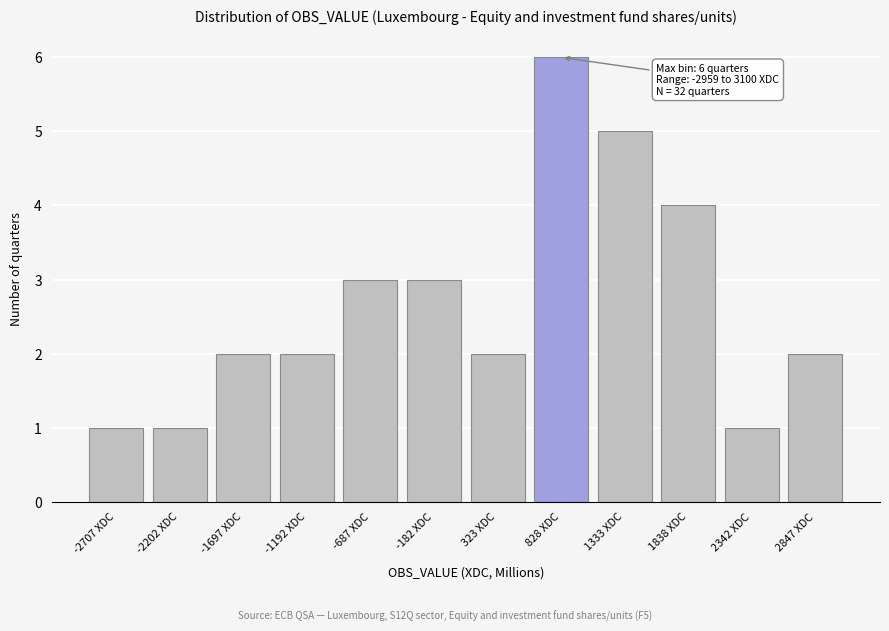

Reading right to left, list all the values displayed in this chart.

2	1	4	5	6	2	3	3	2	2	1	1